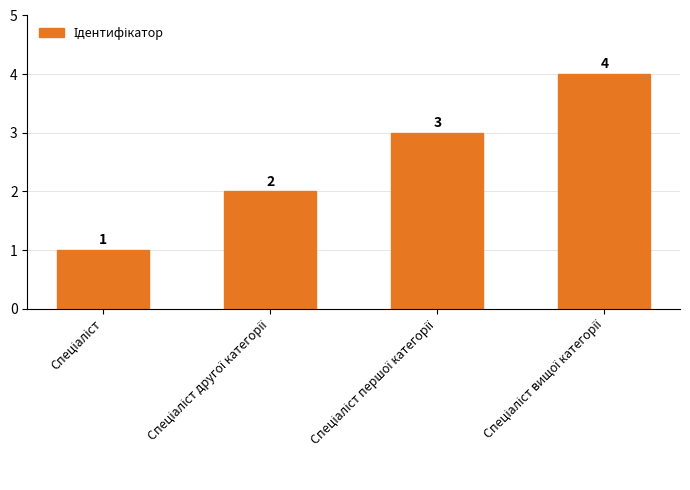

What is the value of the 4th bar from the left?

4